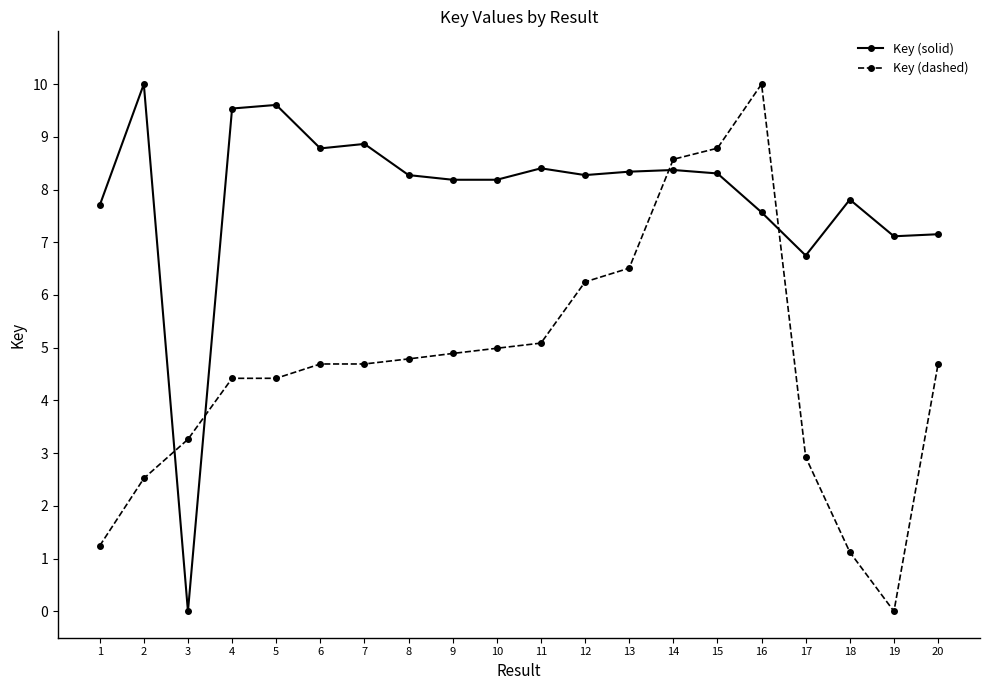

How many values in the Key (dashed) series exceed 4?

14